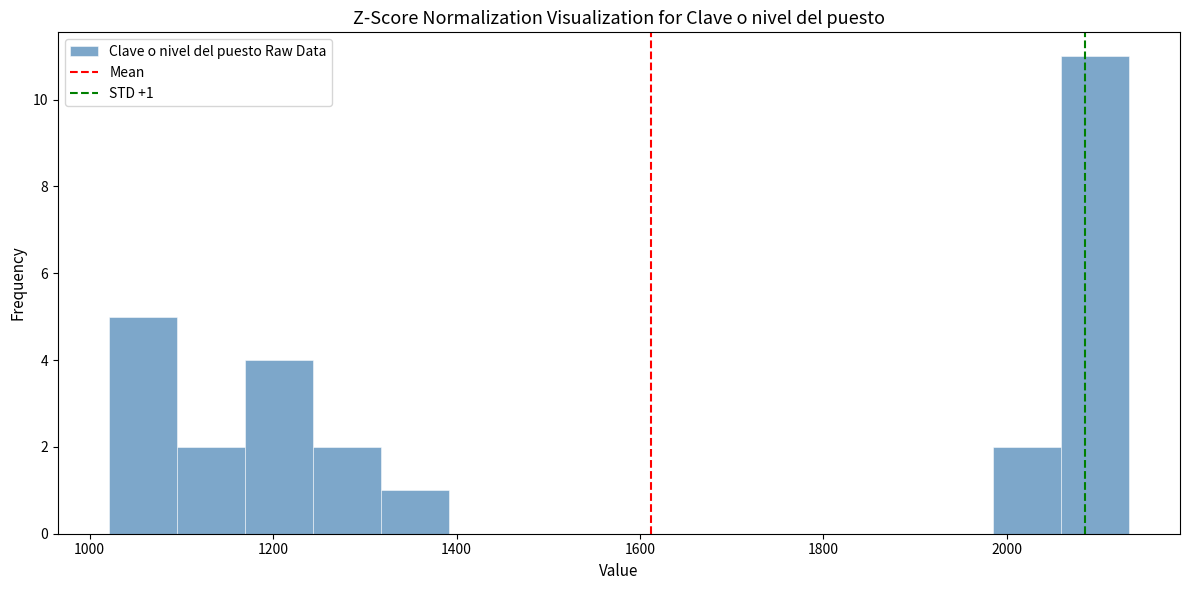

Read against the x-axis, roughly where is the centre of the tallest bar?

2100